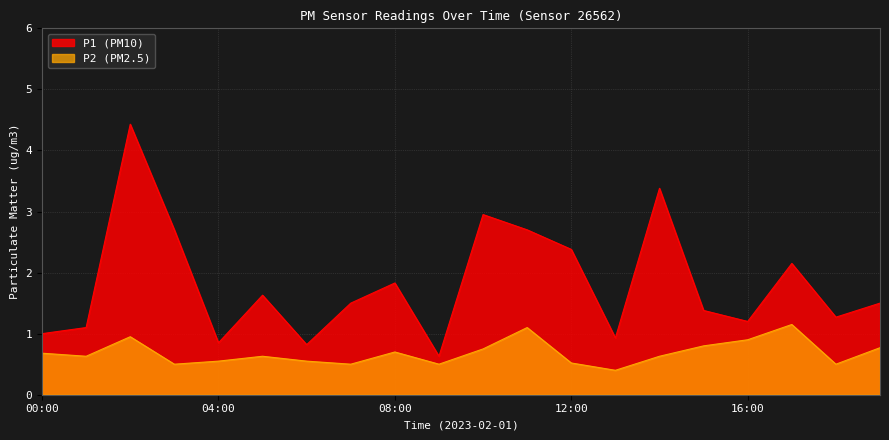

What is the difference between the highest and lowest values at 03:00?

2.2